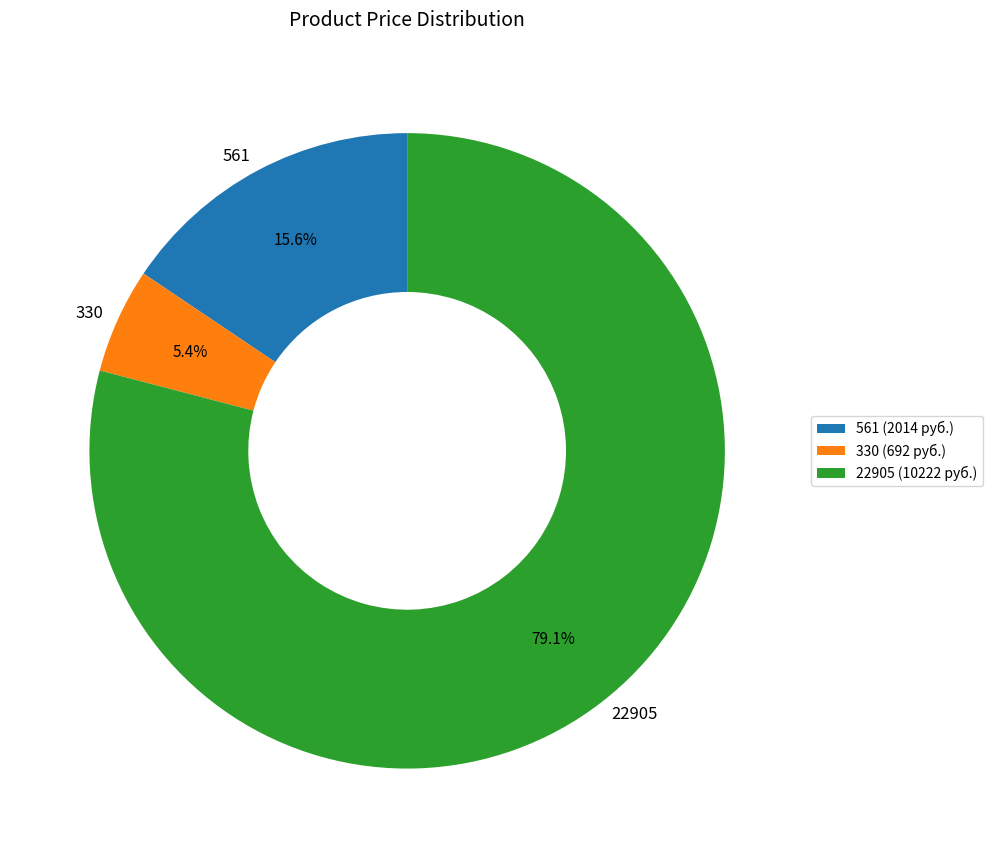

To the nearest percent, what is the difference between the 330 and 561 slice percentages?

10%